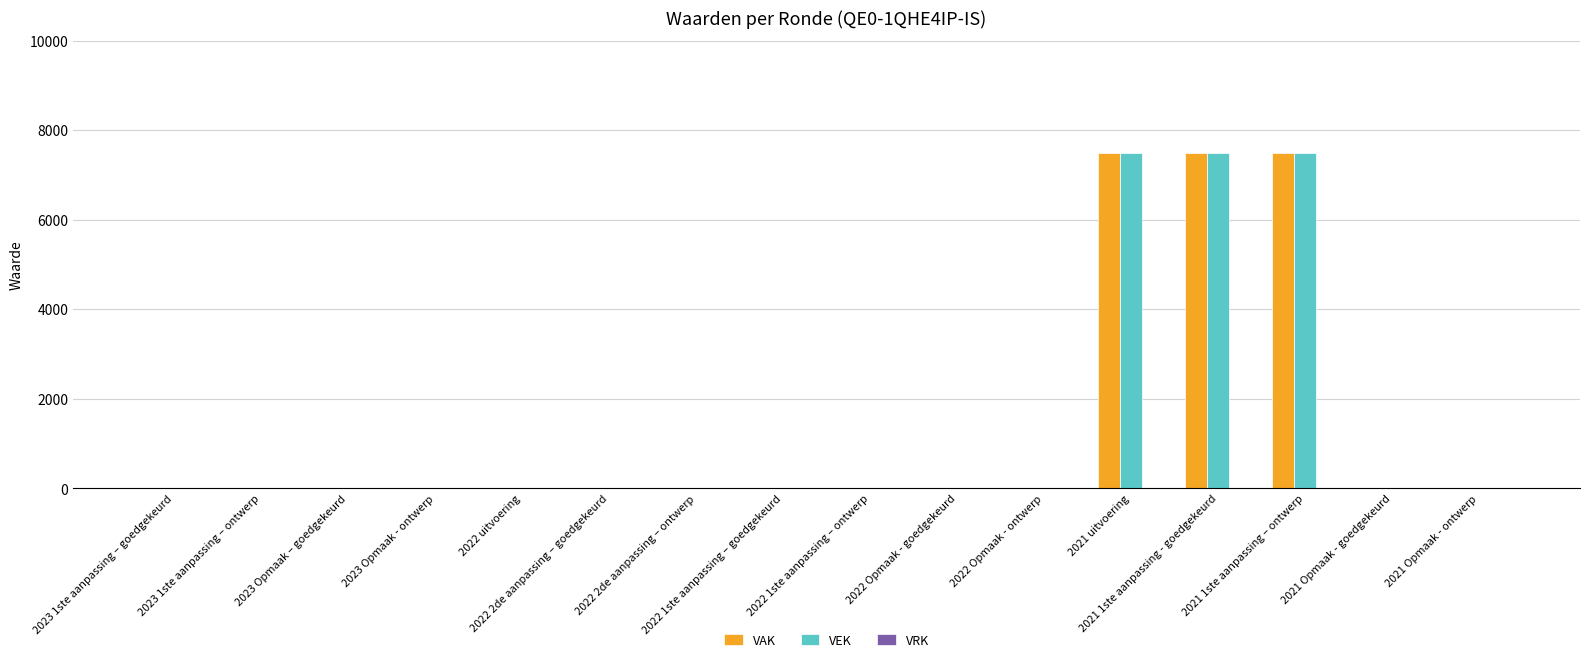

How many groups of bars are there?

16